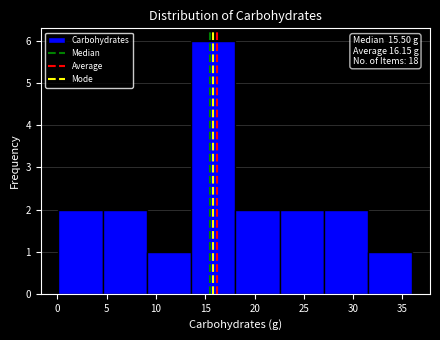

Over which range of the x-axis is the bar tallest?

13.5 to 18.0